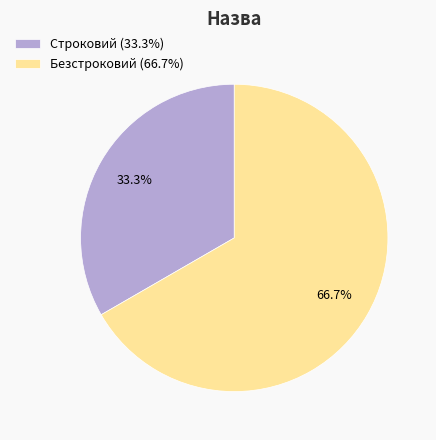

To the nearest percent, what portion does Строковий represent?

33%